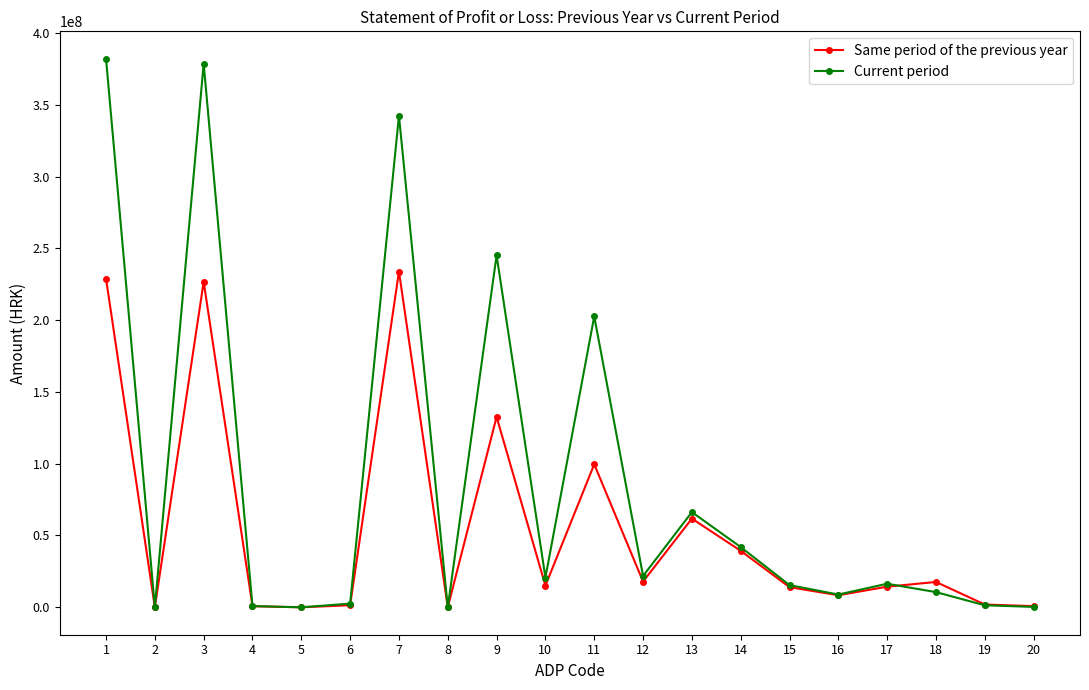

Which series has the largest total across all categories?

Current period